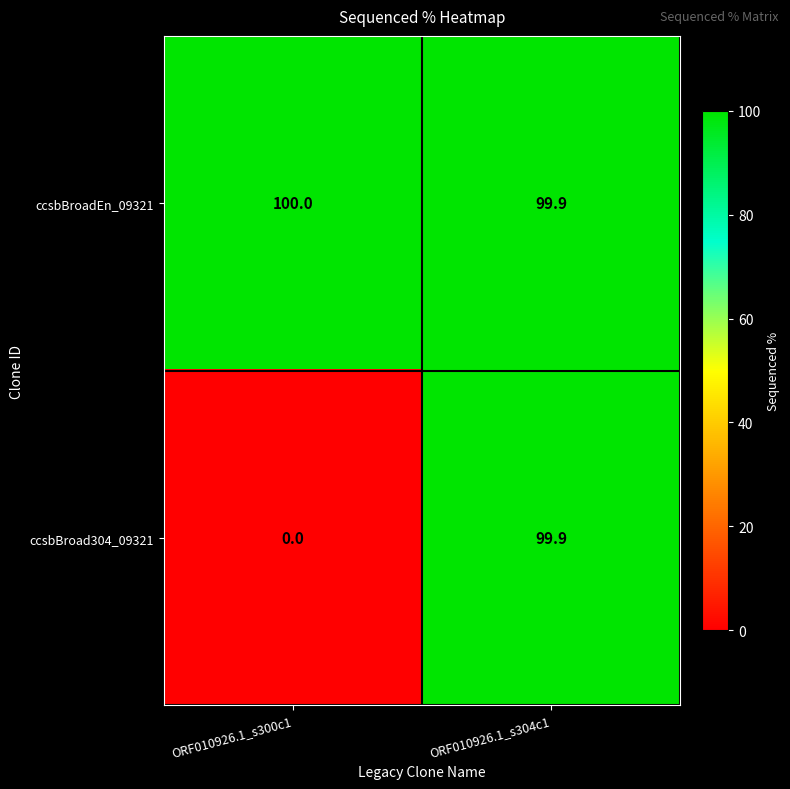

How many categories are shown in the chart?

2